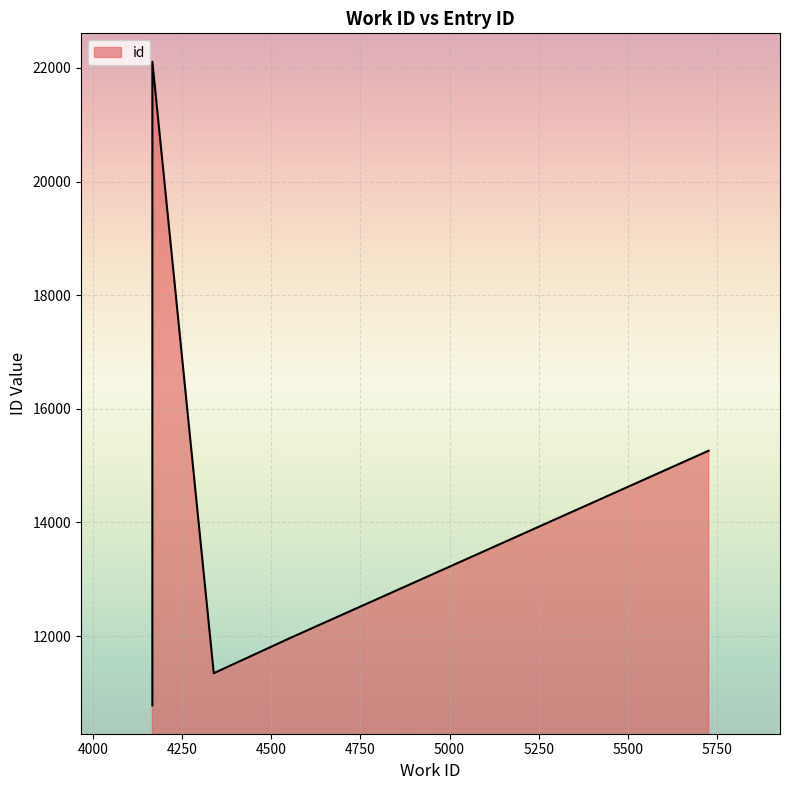

What is the change in value from 4339 to 5726?

+3916